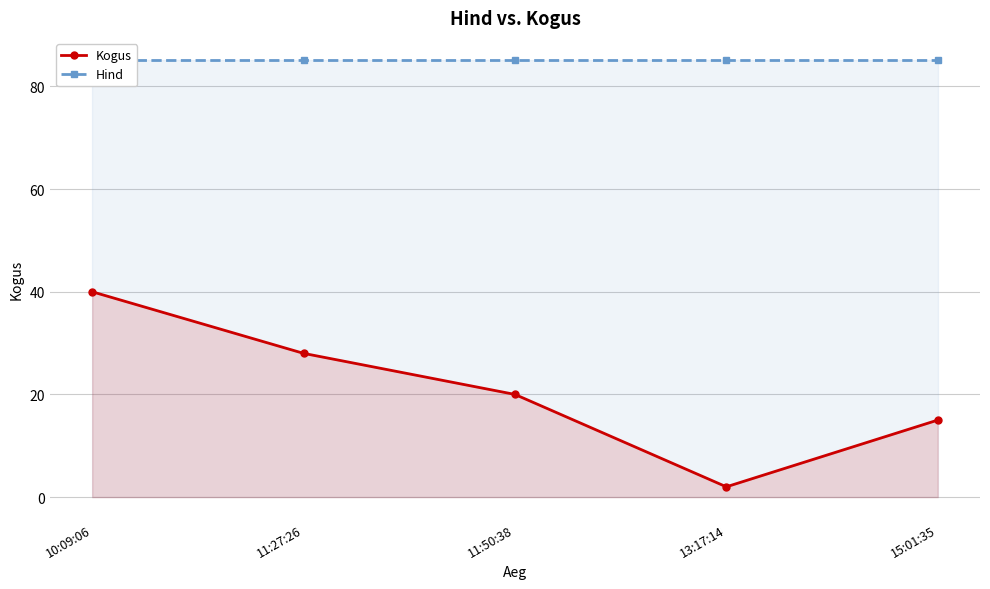

The Hind series shows 85.2 at 15:01:35. True or false?

True